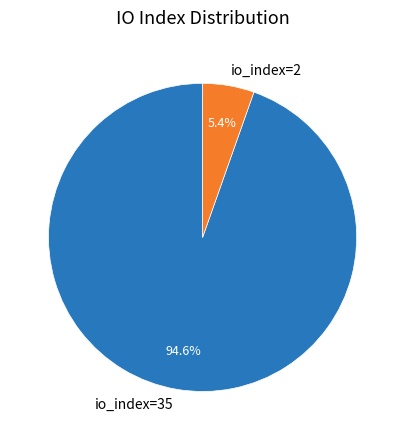

What is the total percentage of io_index=35 and io_index=2?

100.0%